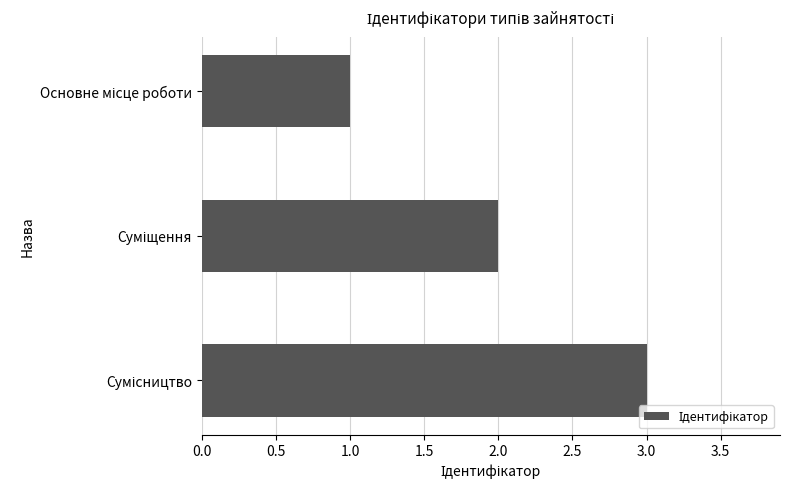

What is the maximum value shown in the chart?

3